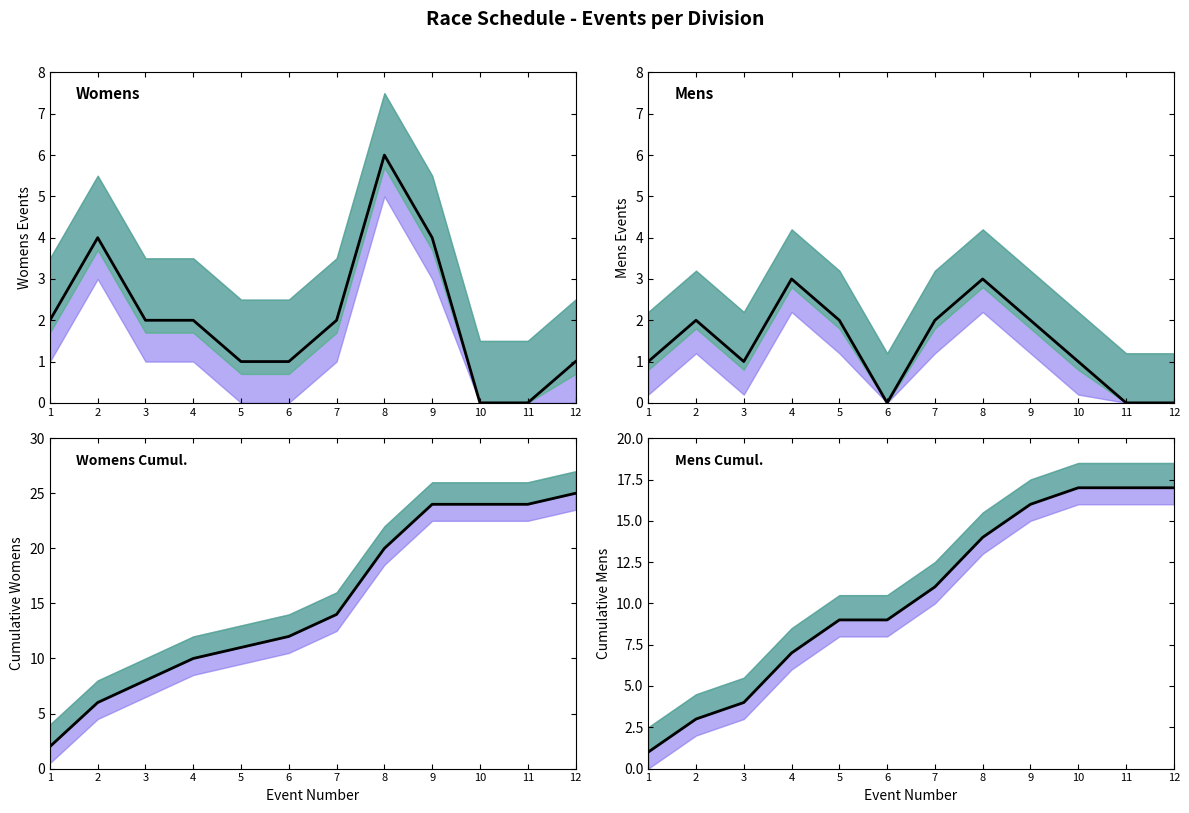

True or false: Mens and Mens cumulative intersect in this chart.

False